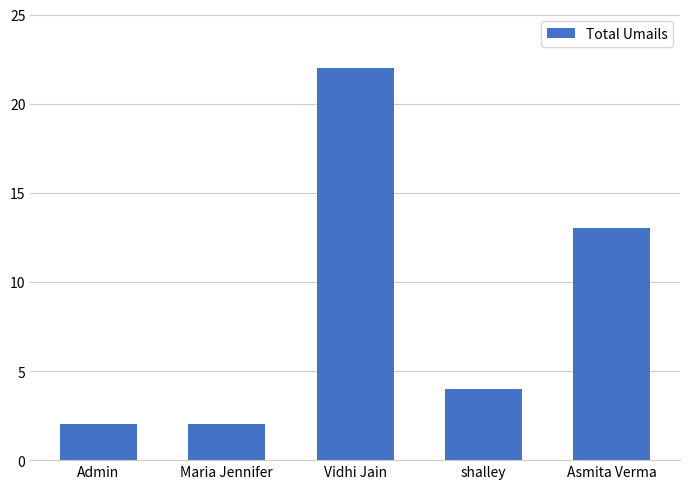

Reading left to right, list all the values displayed in this chart.

Admin=2	Maria Jennifer=2	Vidhi Jain=22	shalley=4	Asmita Verma=13